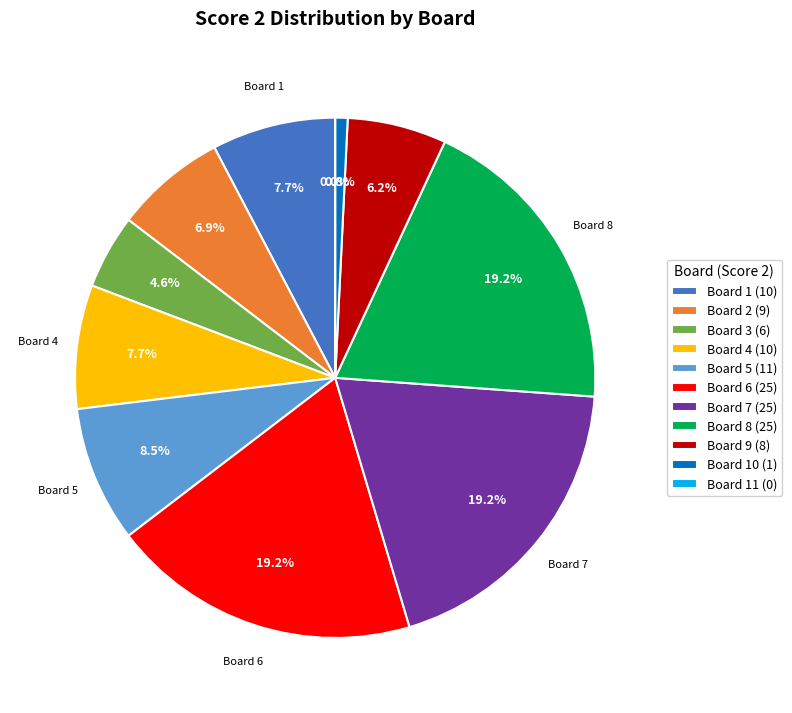

To the nearest percent, what portion does 1 represent?

8%